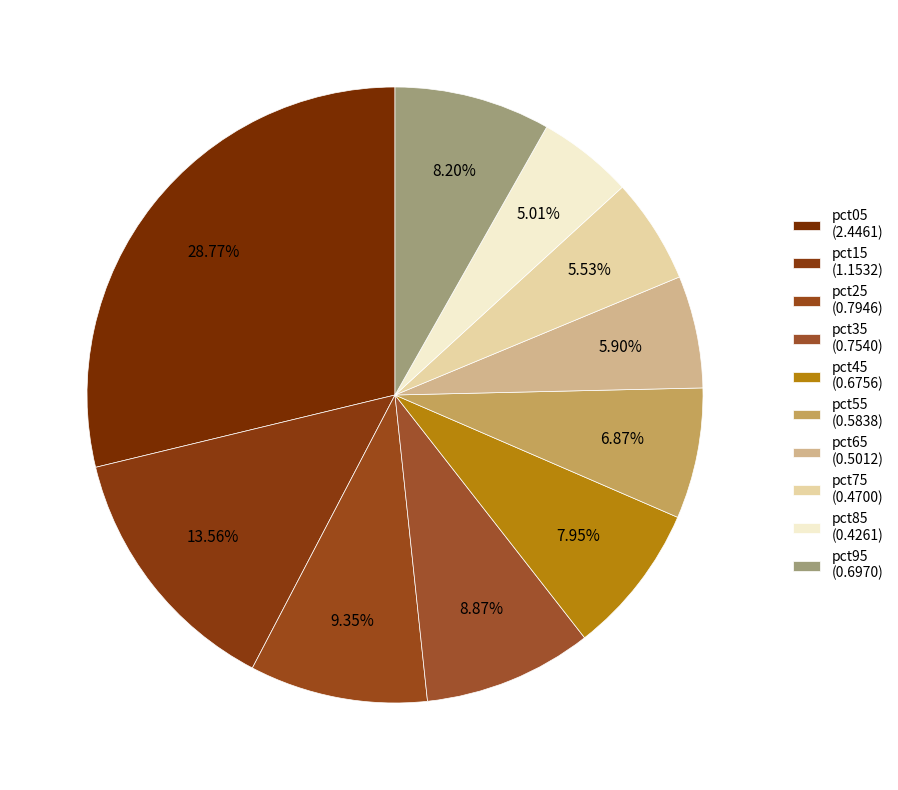

To the nearest percent, what is the difference between the largest and smallest slice percentages?

24%